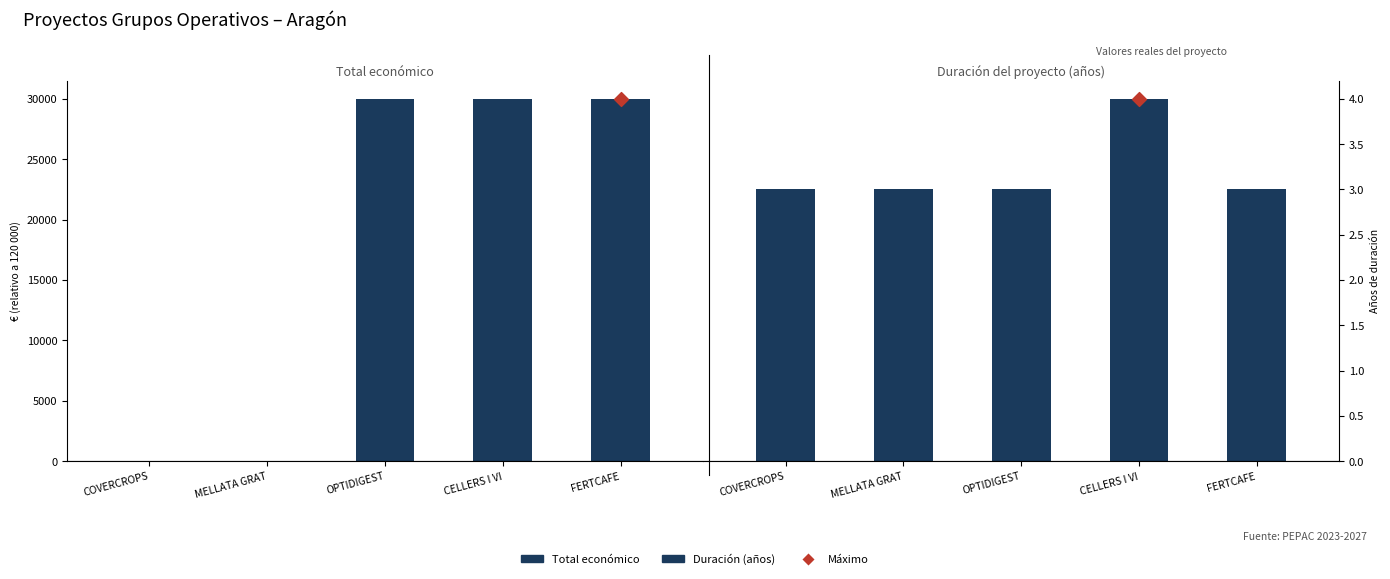

Which series has the largest total across all categories?

Total económico